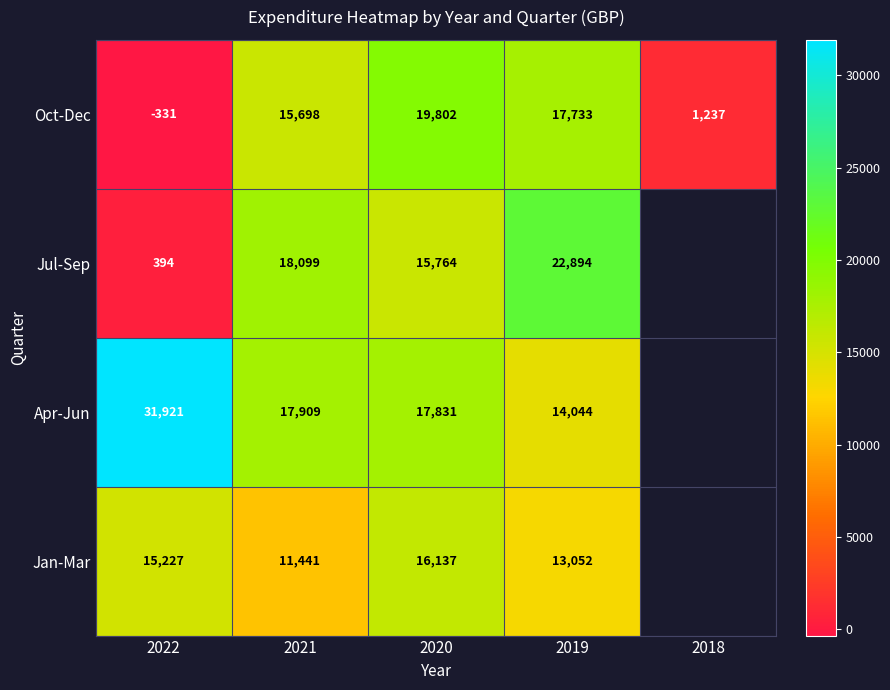

Is the value of Apr-Jun at 2022 greater than the value of Jan-Mar at 2019?

Yes